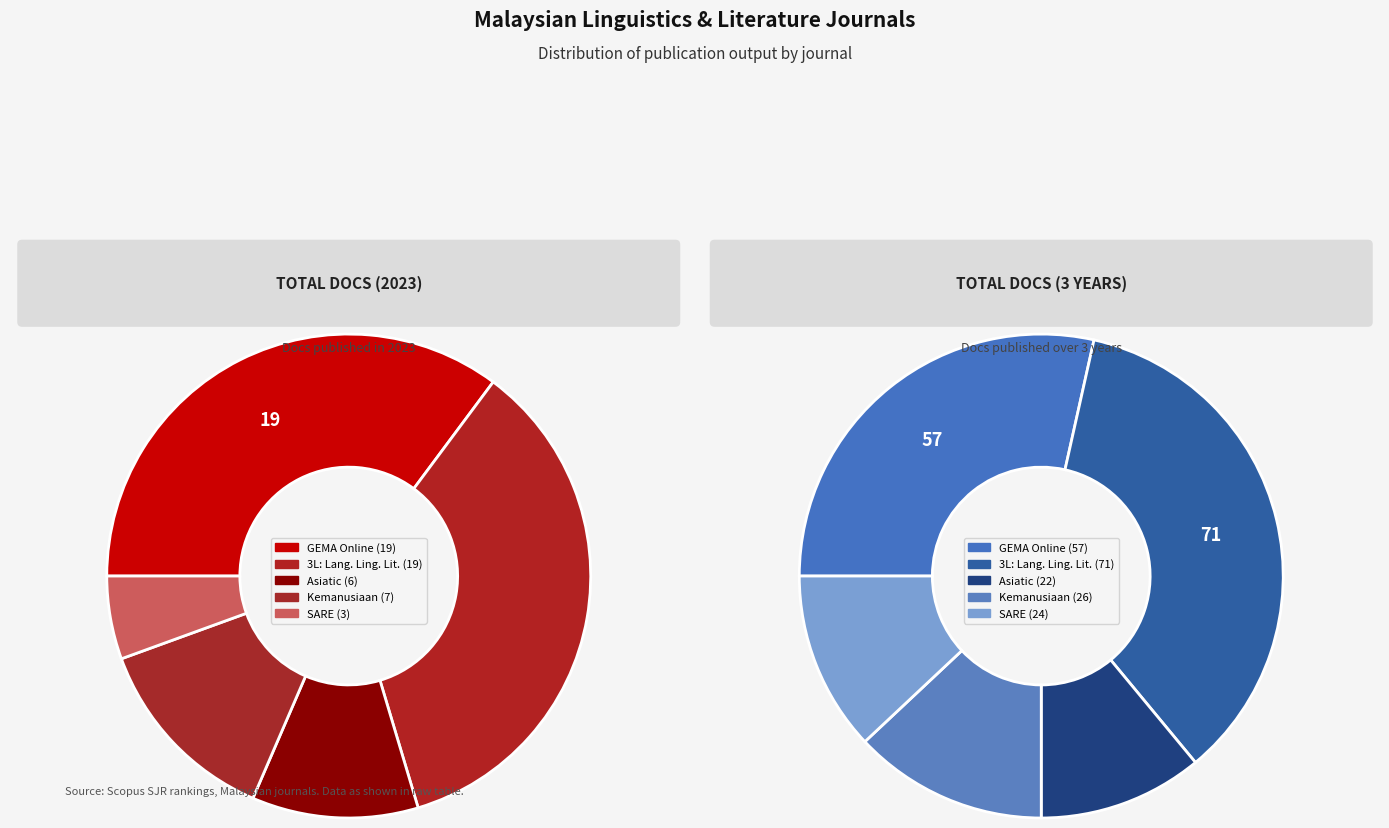

Do 3L: Language, Linguistics, Literature and Asiatic together represent more than half of the pie?

No